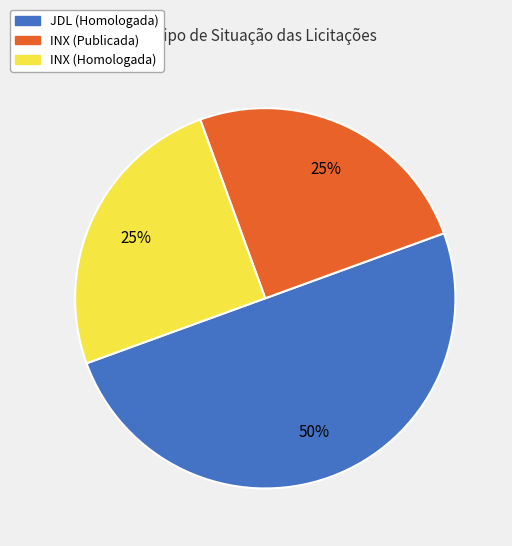

Is INX (Publicada) the majority of the pie?

No